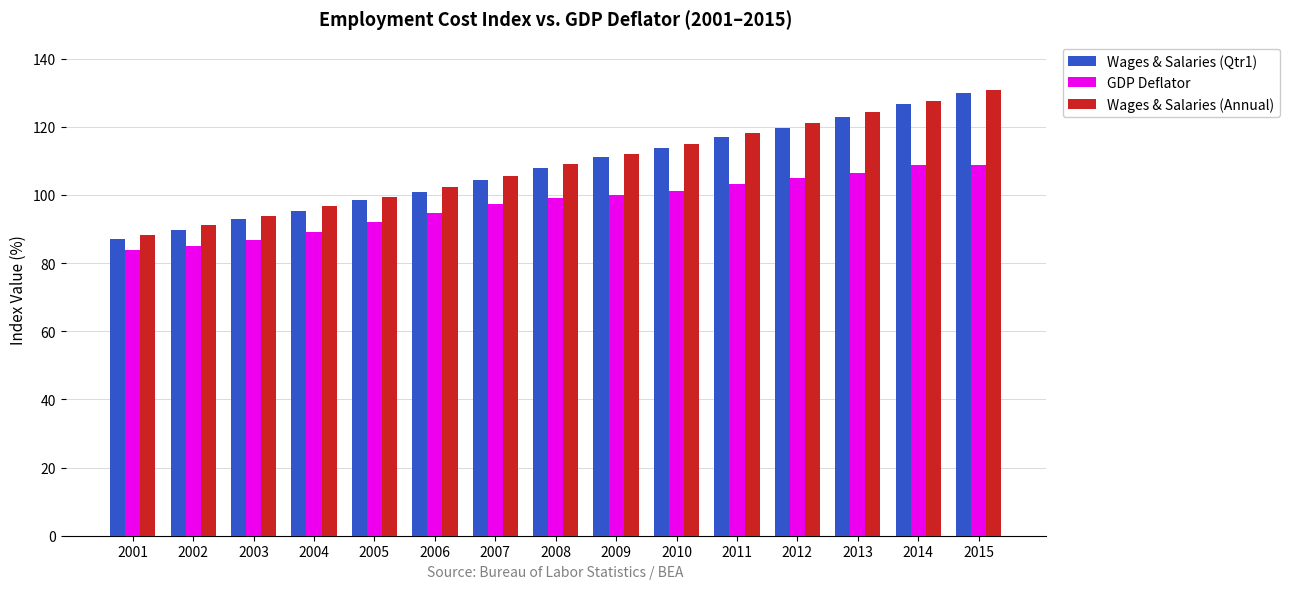

What is the maximum value shown in the chart?

130.7